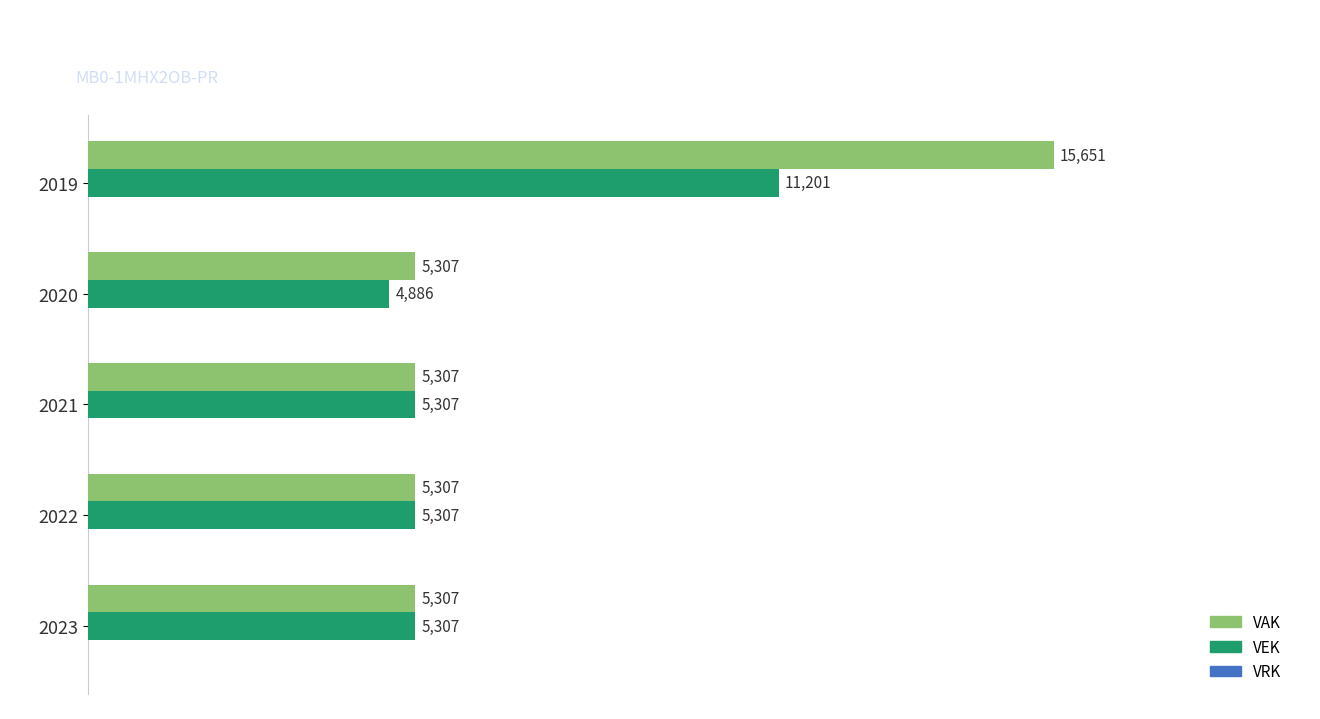

Which series changed the most between 2022 and 2019?

VAK